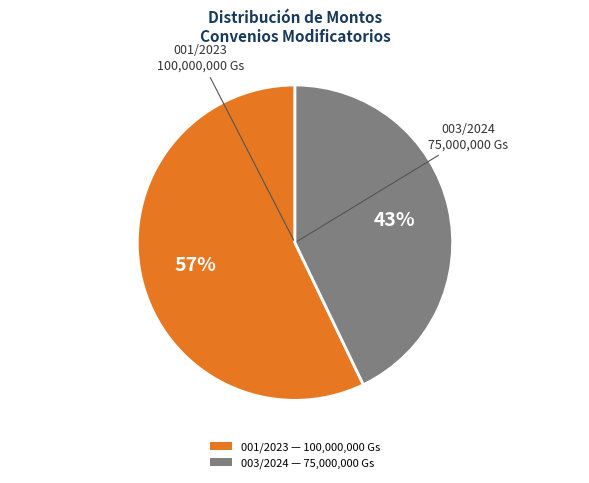

Do 001/2023 — 100,000,000 Gs and 003/2024 — 75,000,000 Gs together represent more than half of the pie?

Yes